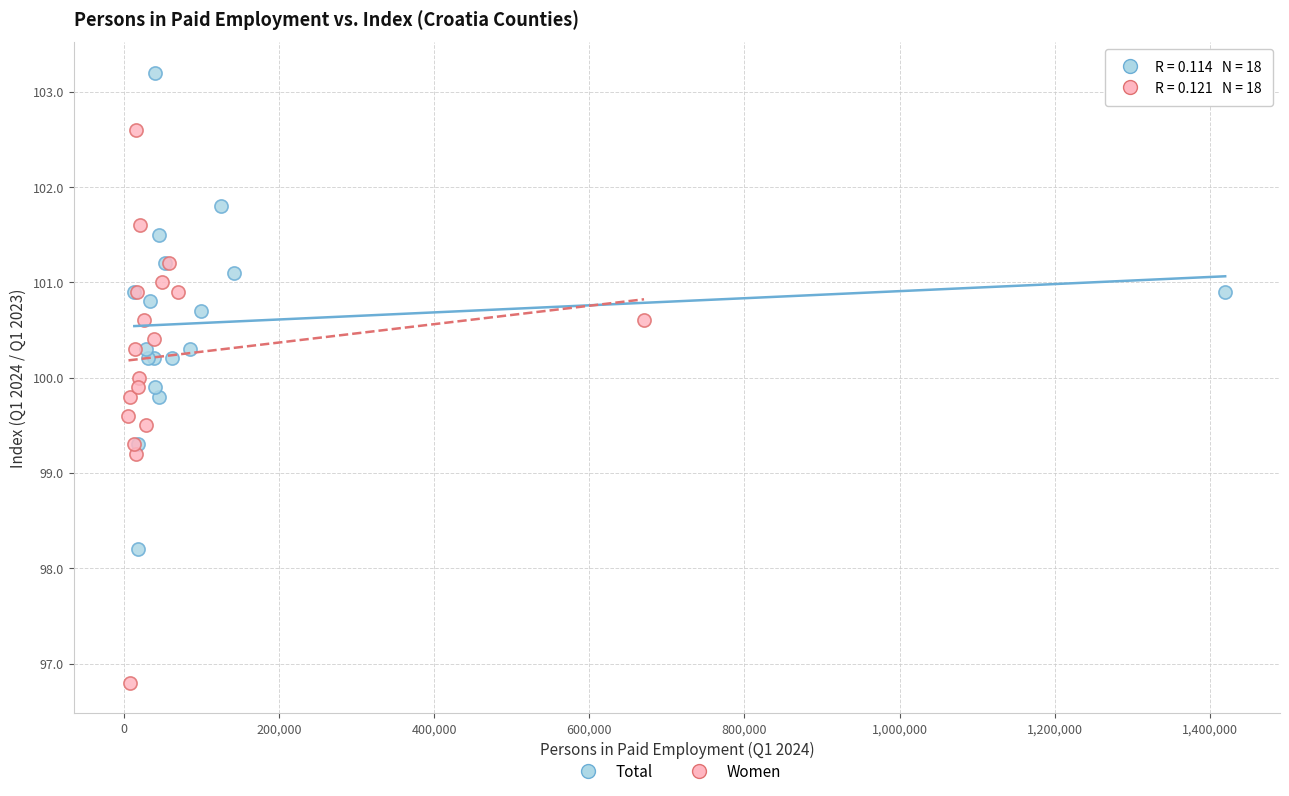

Which series contains the lowest Y value?

Women